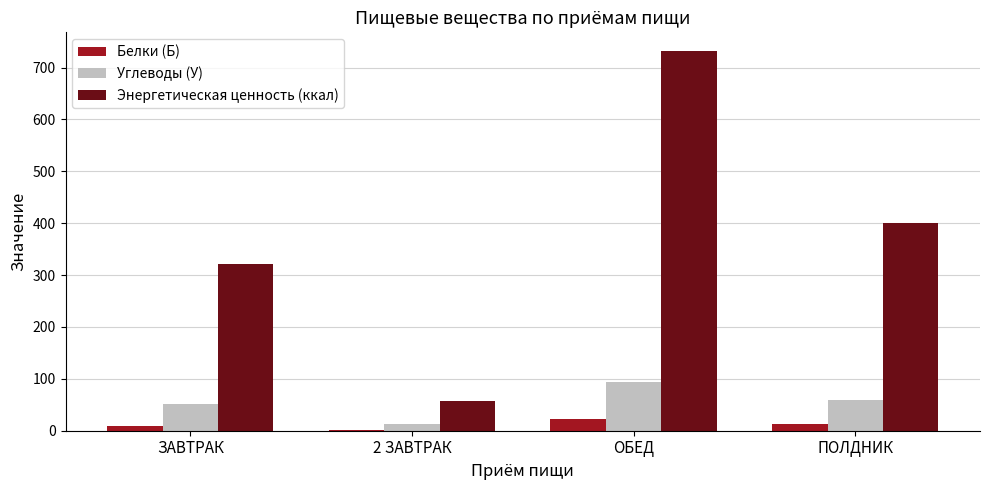

Where does the Углеводы (У) series first go above 59?

ОБЕД